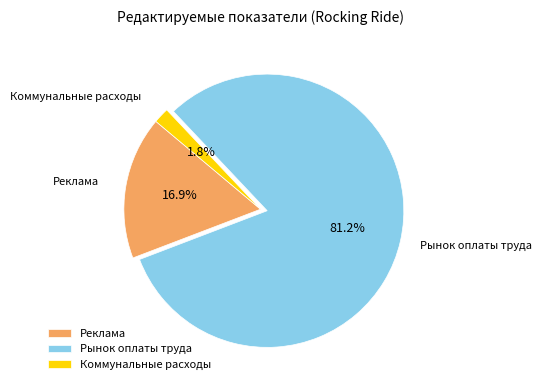

What percentage do Коммунальные расходы and Рынок оплаты труда together represent?

83.1%